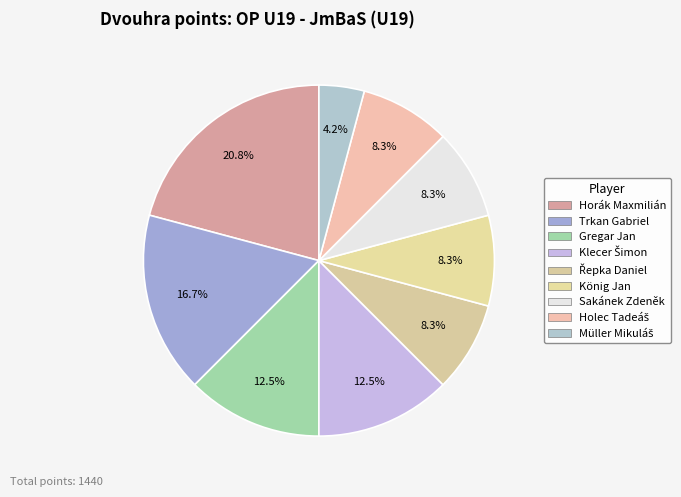

The Horák Maxmilián slice represents 7% of the pie. True or false?

False